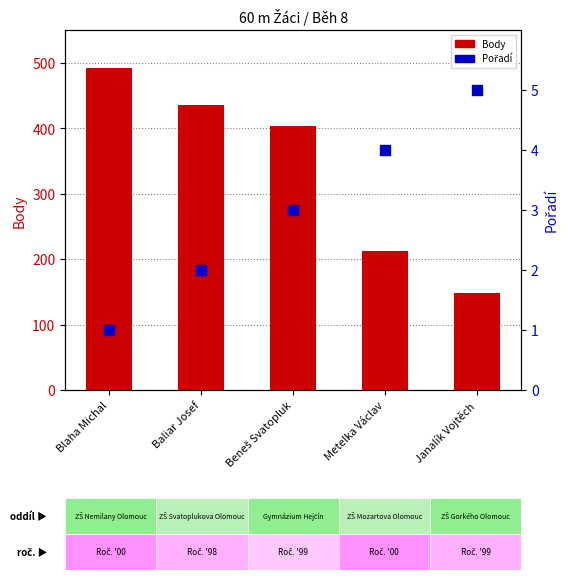

Which series reaches the minimum Y coordinate?

Pořadí